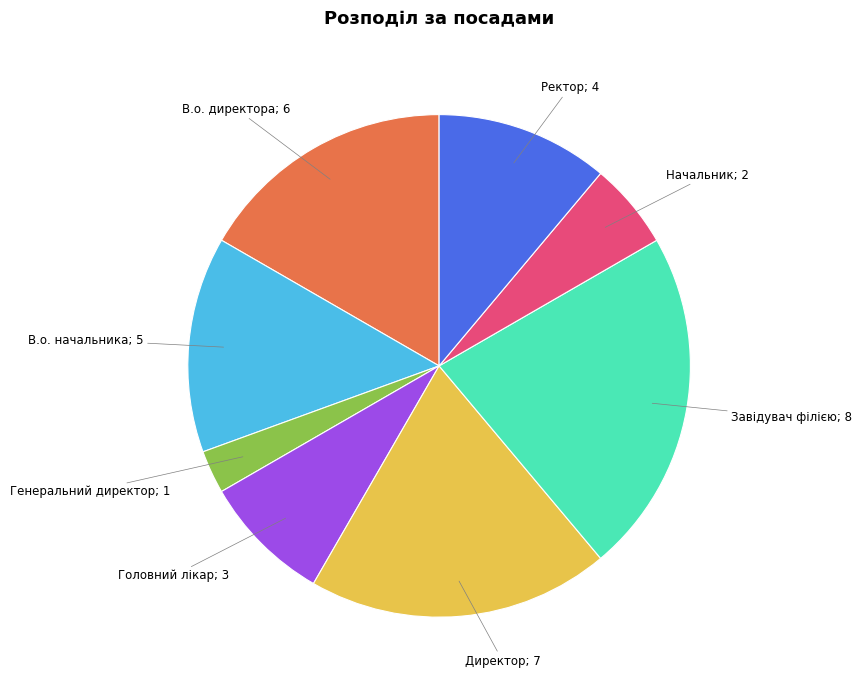

Is there any slice that represents more than half of the pie?

No